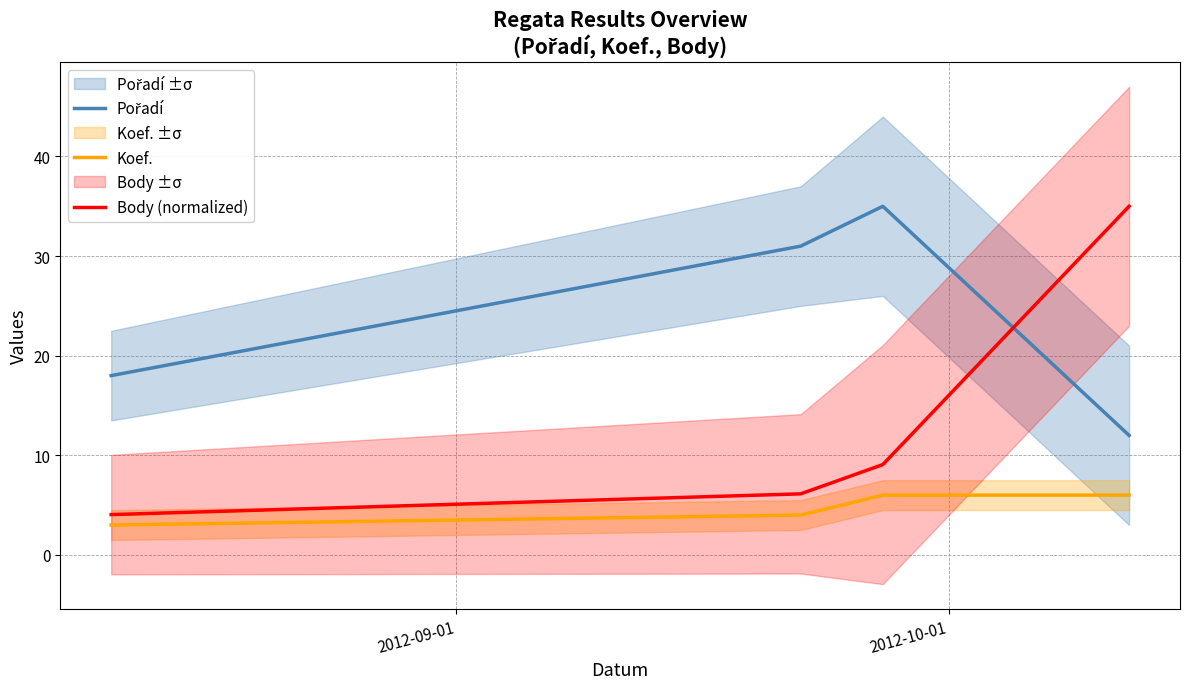

At how many categories does at least one series exceed 29?

3